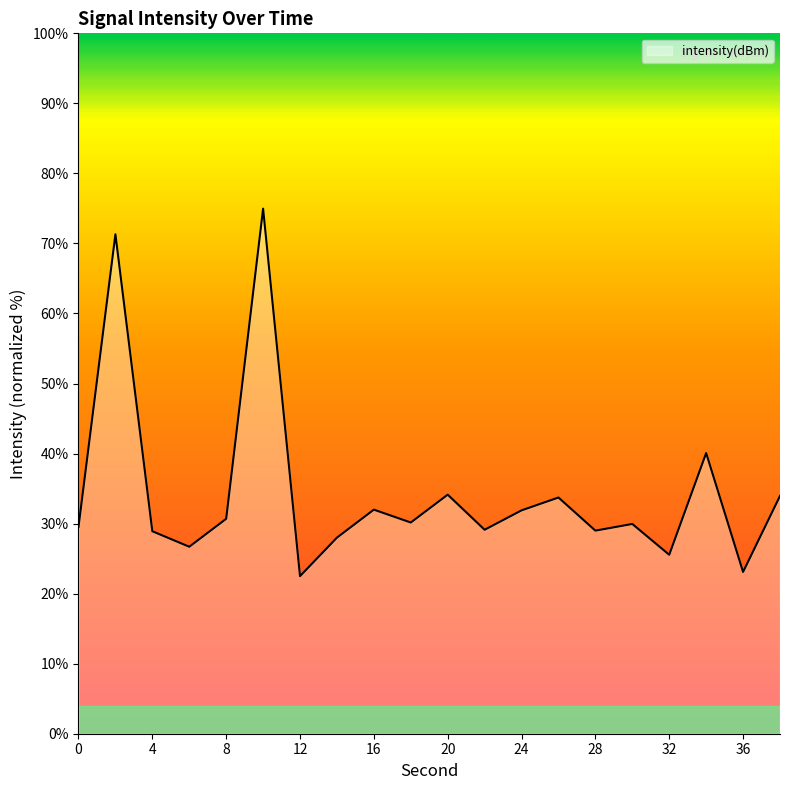

What is the minimum value shown in the chart?

22.5